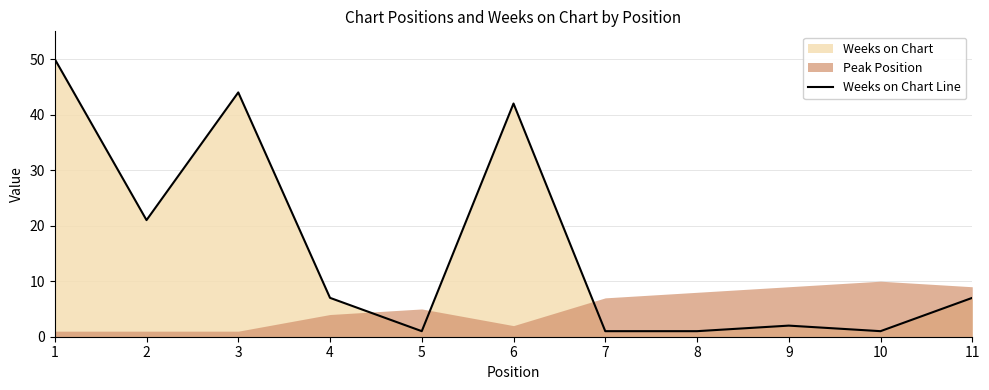

What is the minimum value shown in the chart?

1